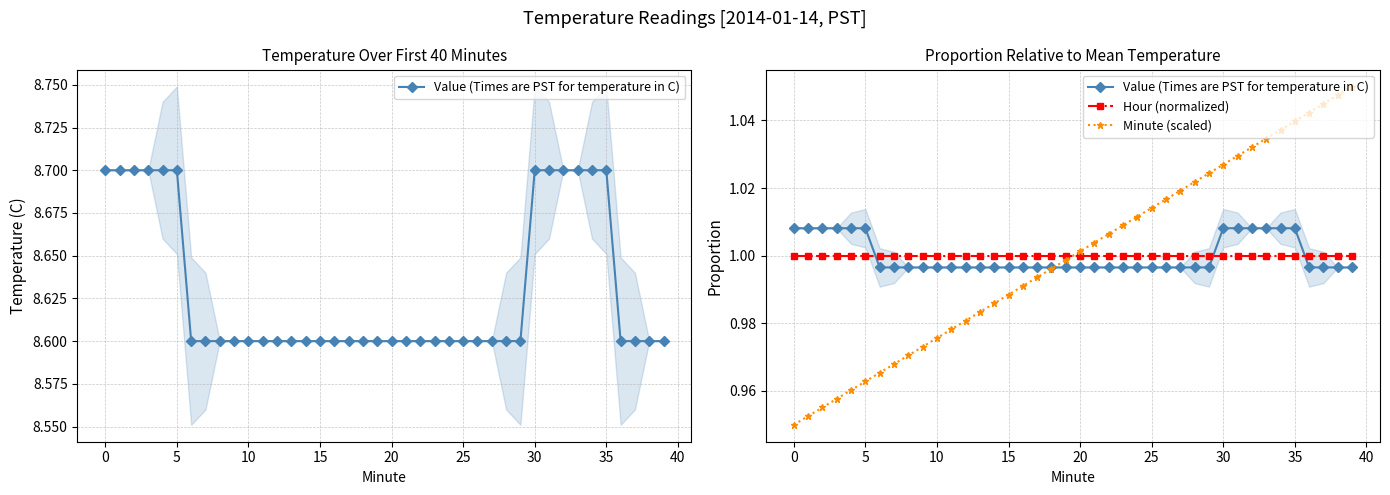

What is the value of the Minute (scaled) point at the 7th from the left?

1.0